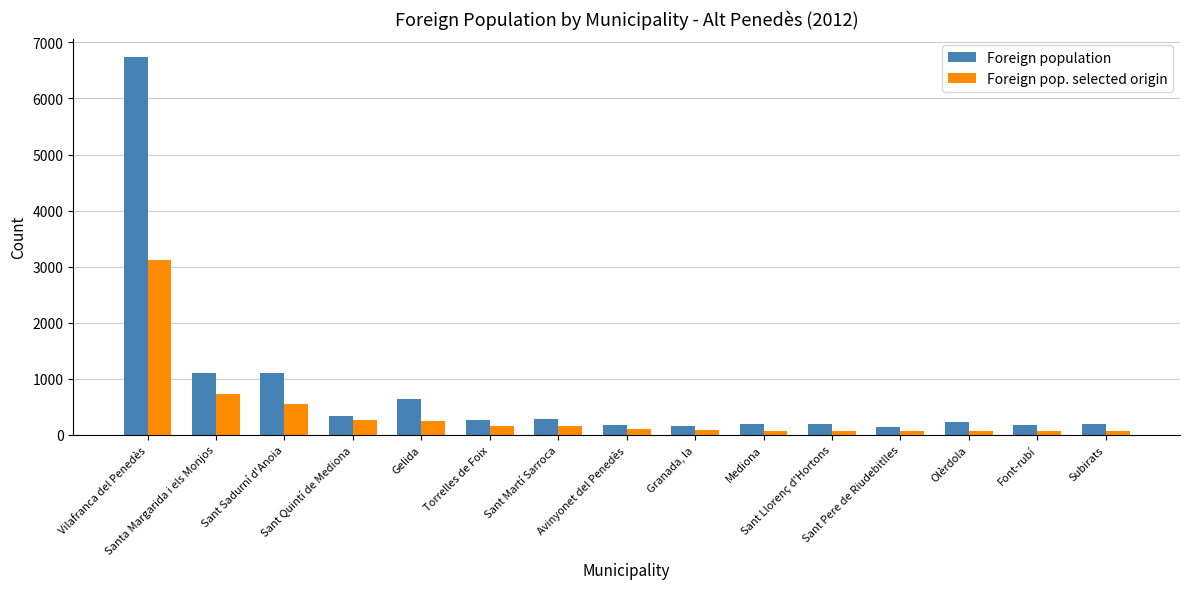

True or false: Foreign population has a value of 197 at Mediona.

True